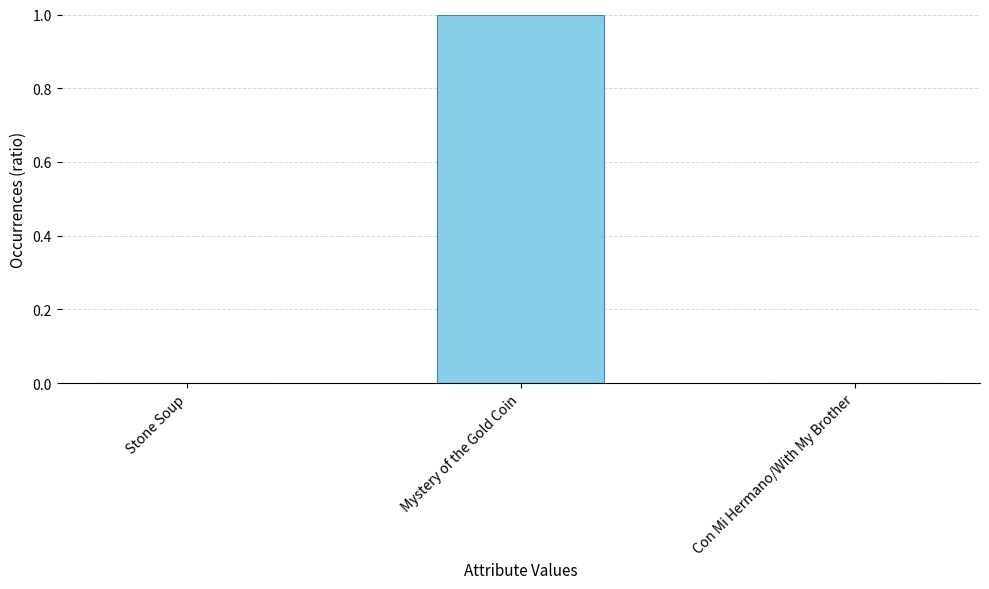

Read the value at Mystery of the Gold Coin.

1.0